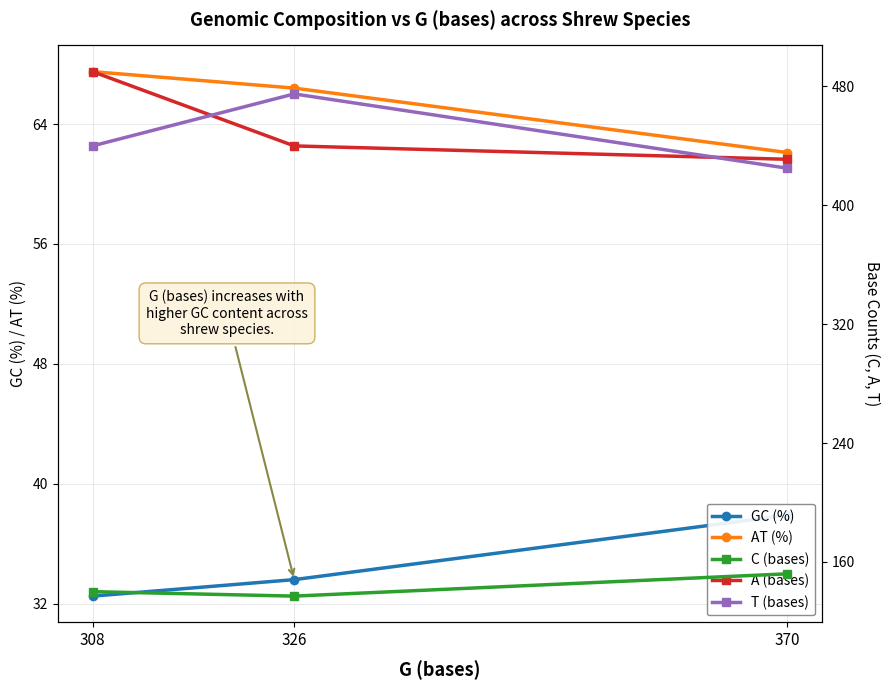

Where does the T (bases) series first go above 440?

326